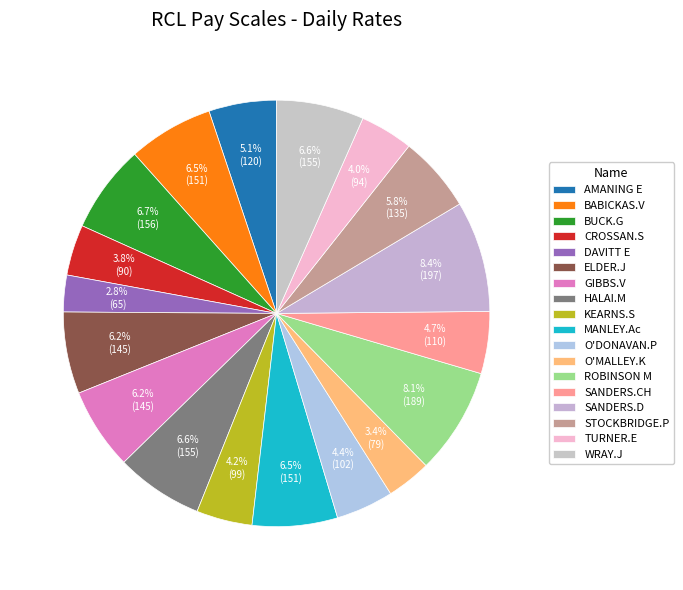

What is the total percentage of SANDERS.D and MANLEY.Ac?

14.9%